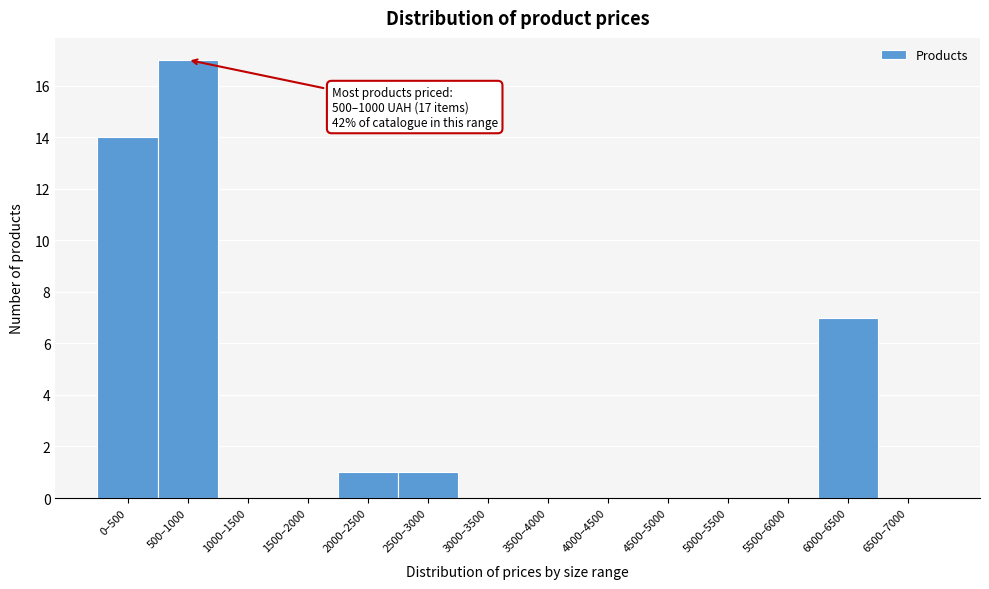

Reading right to left, list all the values displayed in this chart.

6500–7000=0	6000–6500=7	5500–6000=0	5000–5500=0	4500–5000=0	4000–4500=0	3500–4000=0	3000–3500=0	2500–3000=1	2000–2500=1	1500–2000=0	1000–1500=0	500–1000=17	0–500=14